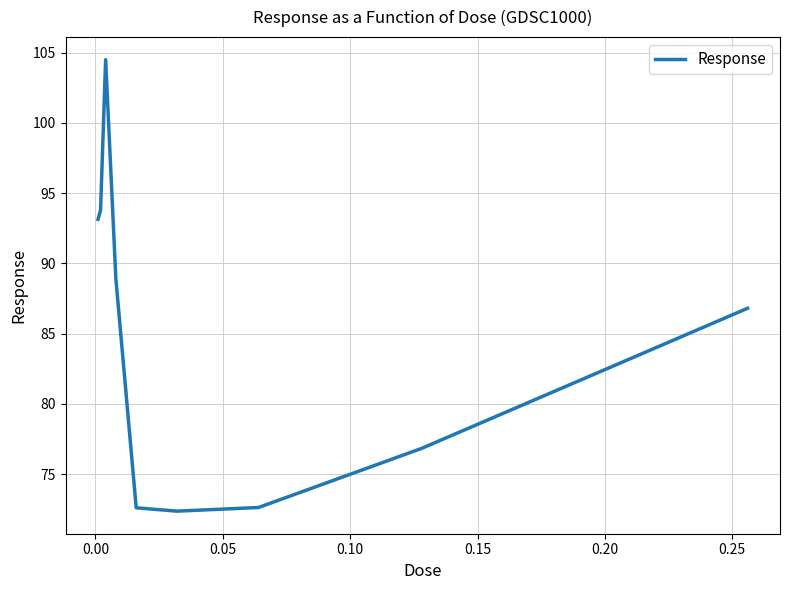

What is the greatest value displayed?

104.5